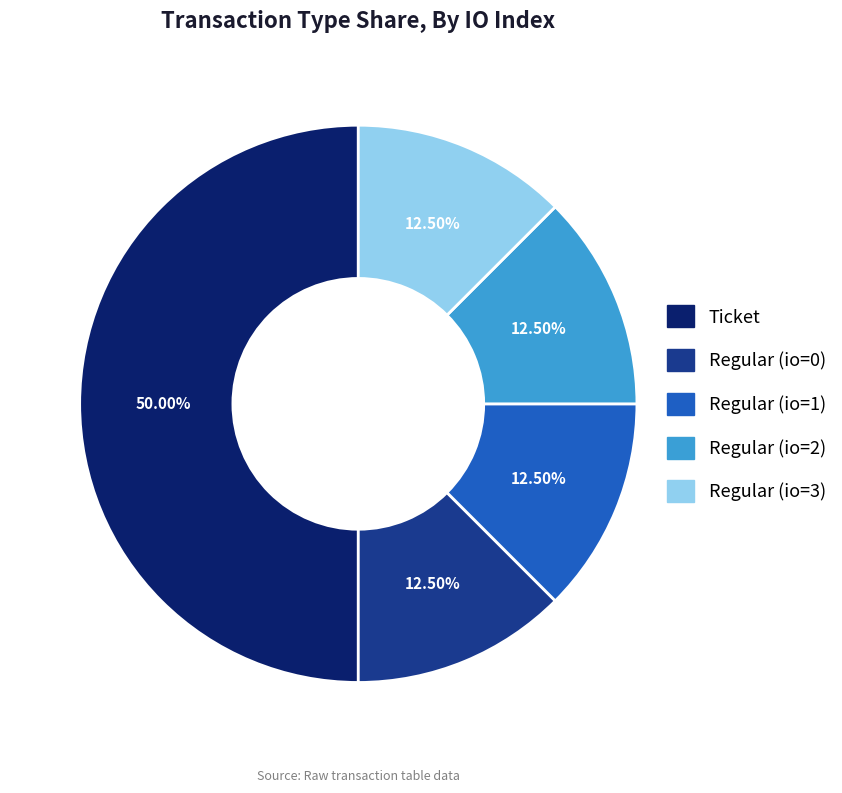

What is the largest slice in the pie chart?

Ticket